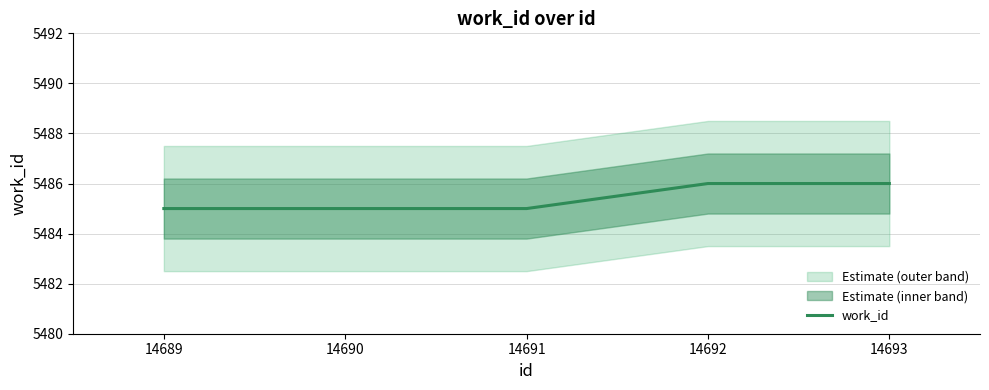

How many data points are above 5485?

2